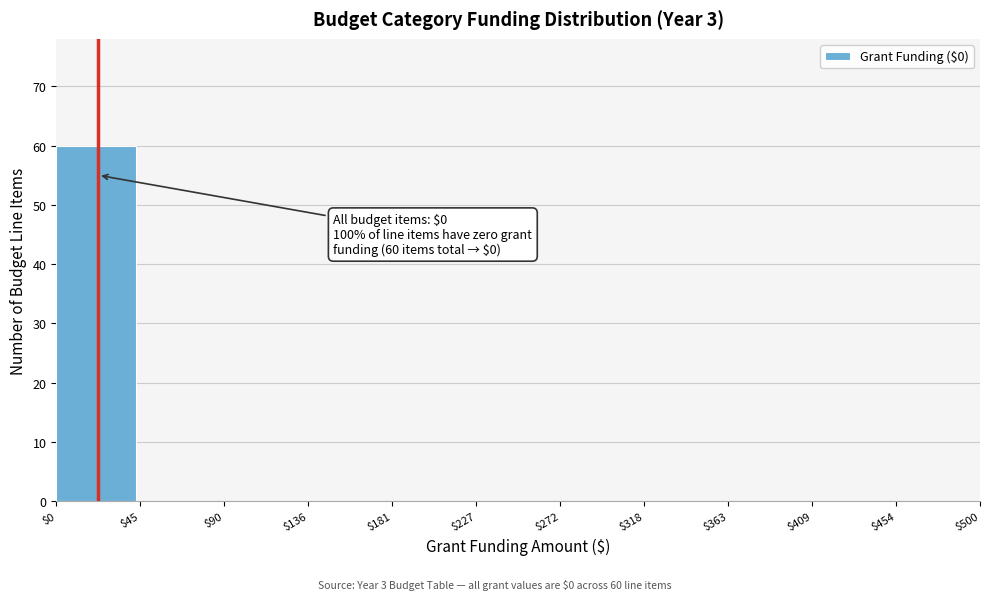

Which range on the x-axis has the tallest bar?

$0 to $45